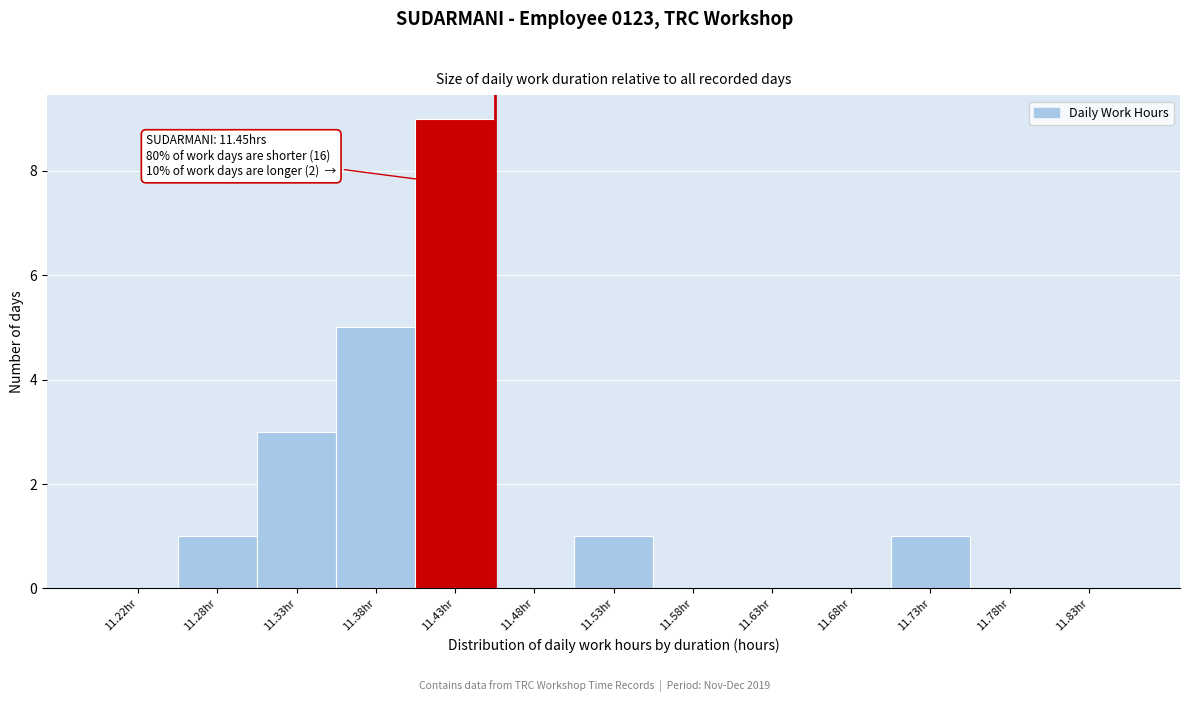

Which range on the x-axis has the tallest bar?

11.40 to 11.45